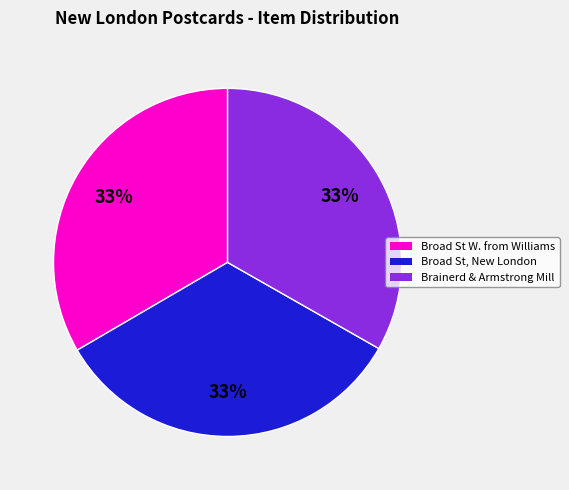

How many slices are in this pie chart?

3